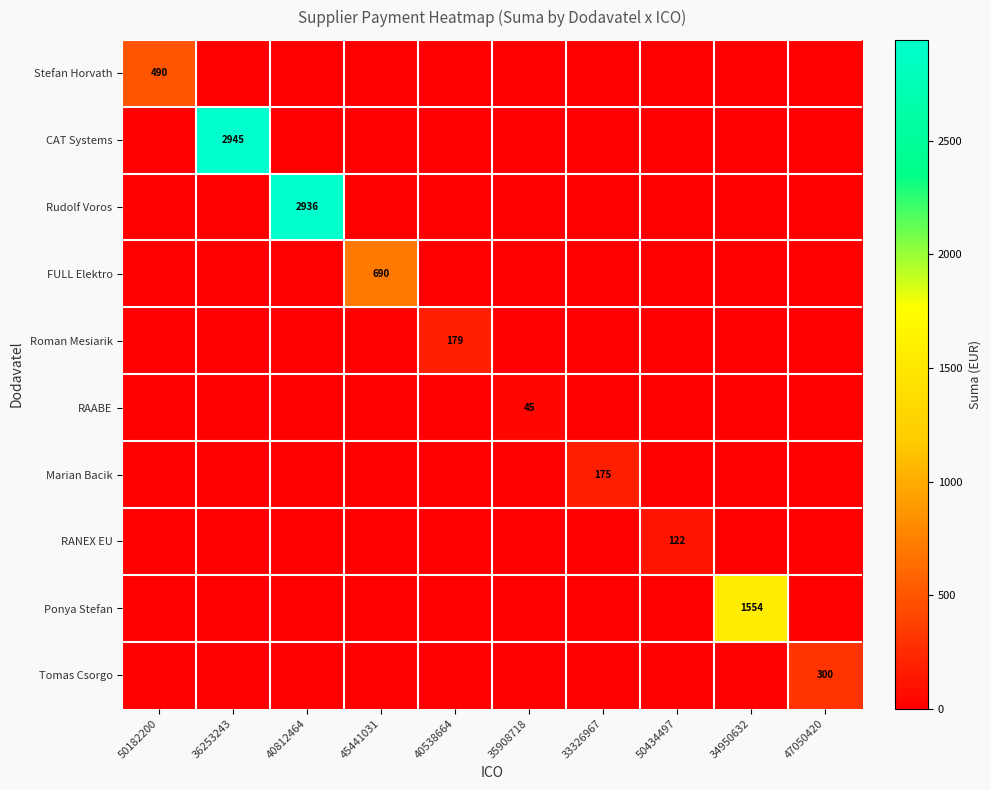

How many values in Tomas Csorgo are above zero?

1